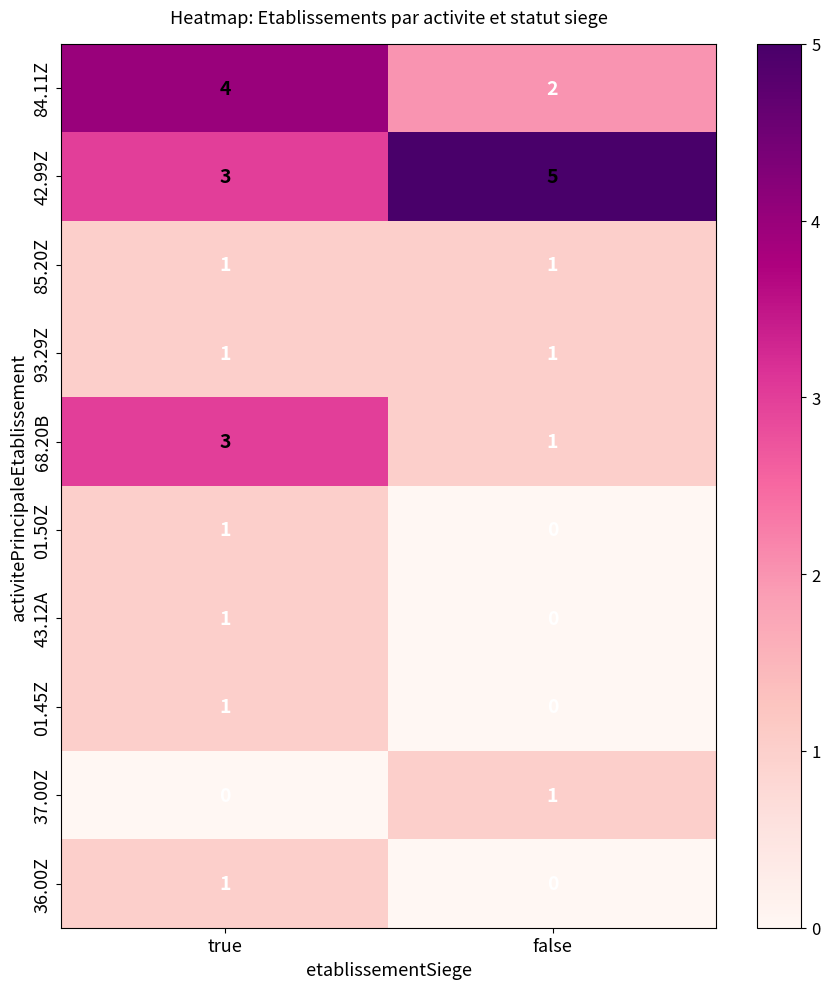

Rank the categories by 43.12A value from lowest to highest.

false, true